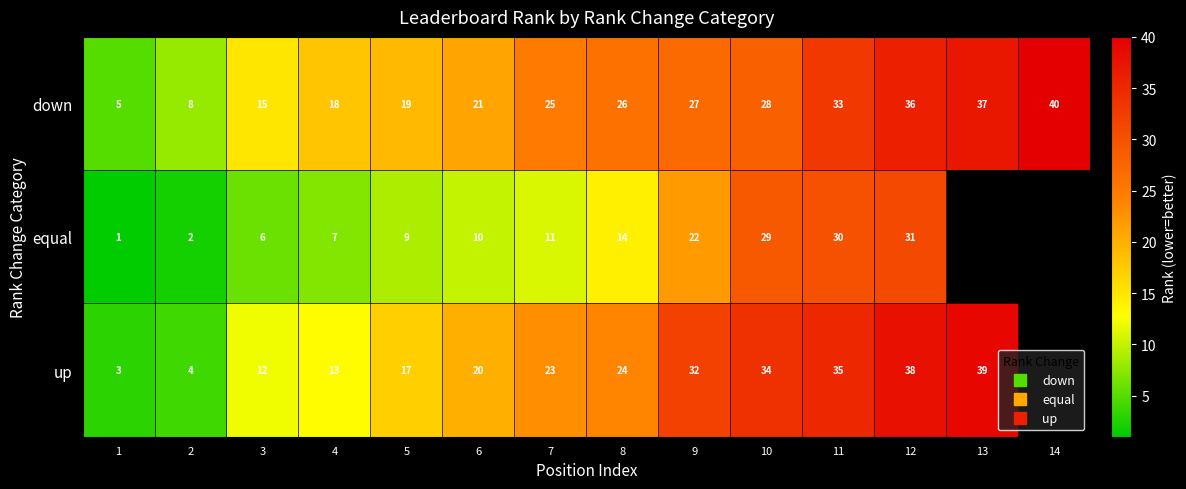

The value of equal at 2 is 3.5. True or false?

False